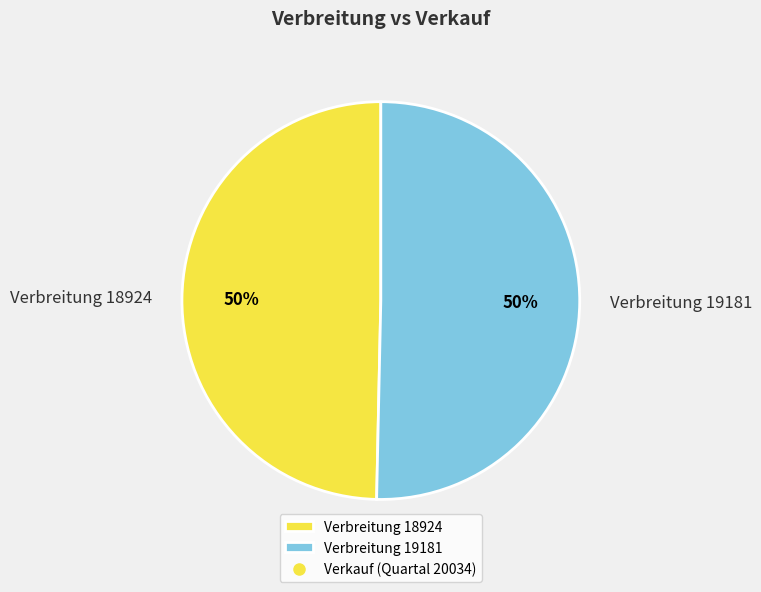

What is the ratio of the value at Verbreitung 19181 to the value at Verbreitung 18924?

1.0